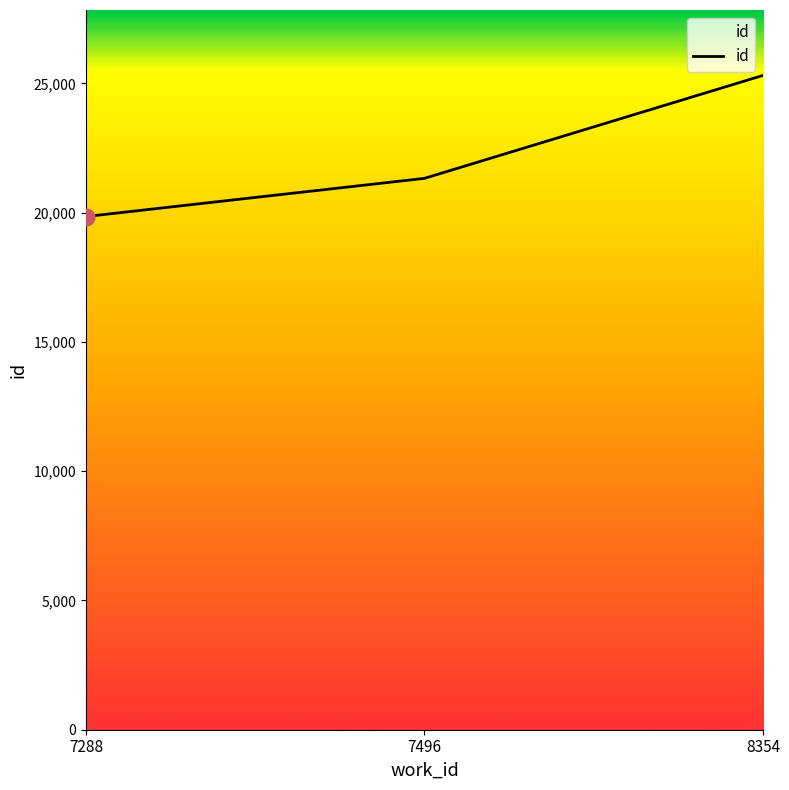

Rank the categories by value from highest to lowest.

8354, 7496, 7288